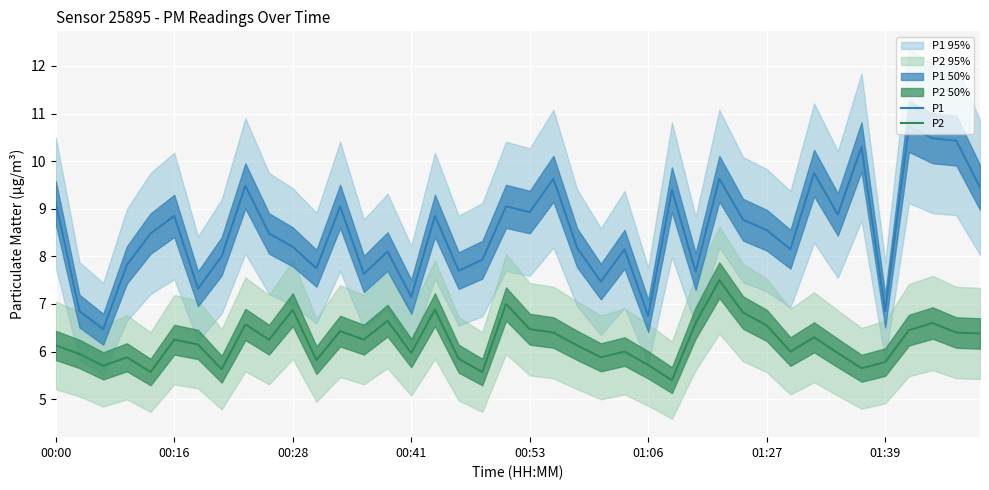

Which series has the widest spread of values?

P1